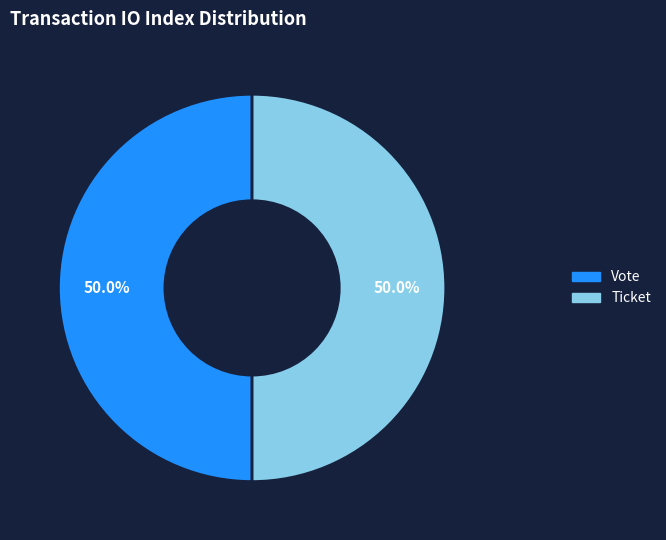

What portion of the pie excludes Ticket?

50.0%